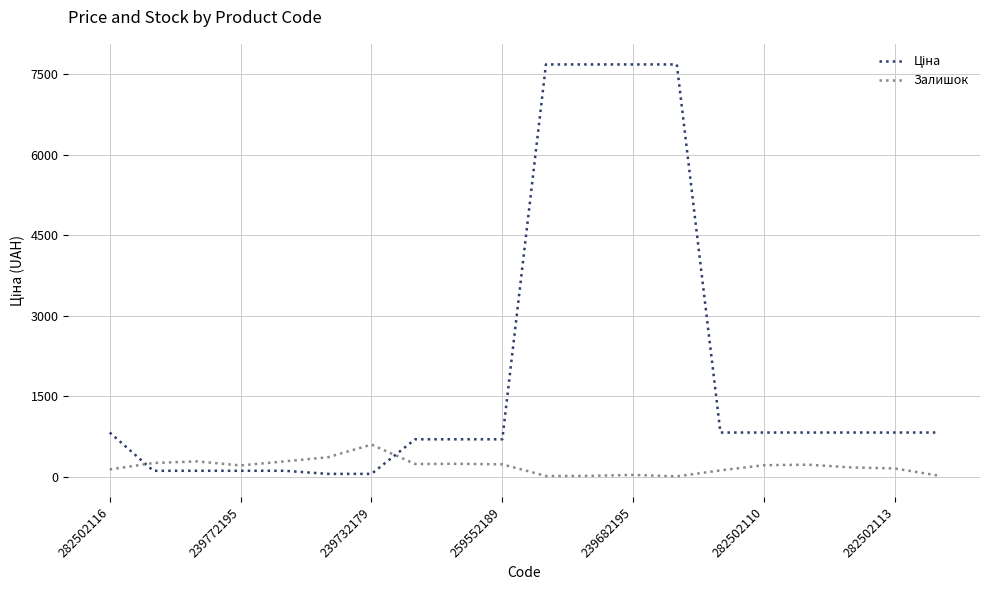

How many lines are shown in the chart?

2